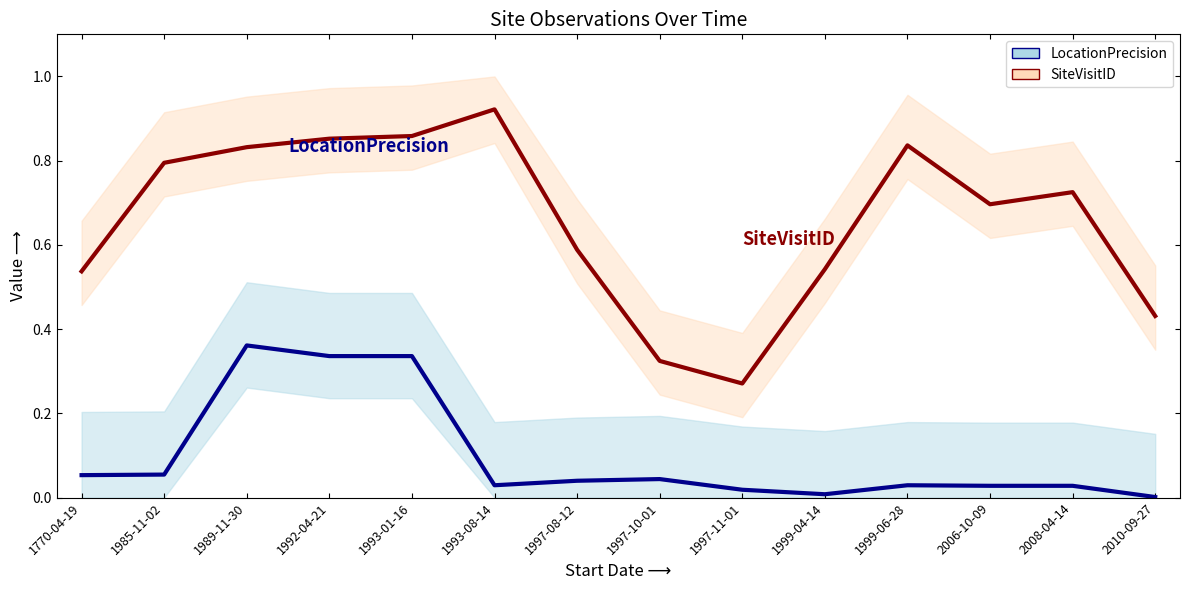

At which category does the chart reach its peak across all series?

1993-08-14